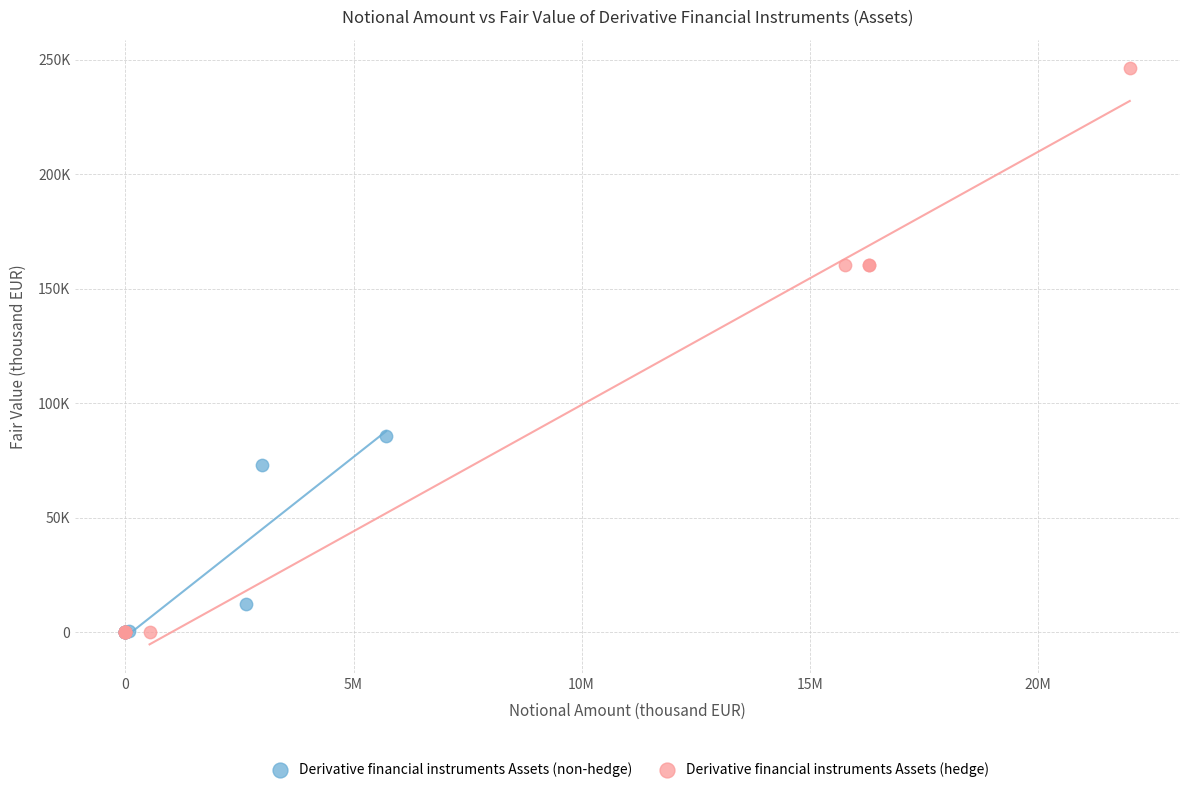

Which series has the largest Y range (max minus min)?

Derivative financial instruments Assets (hedge)